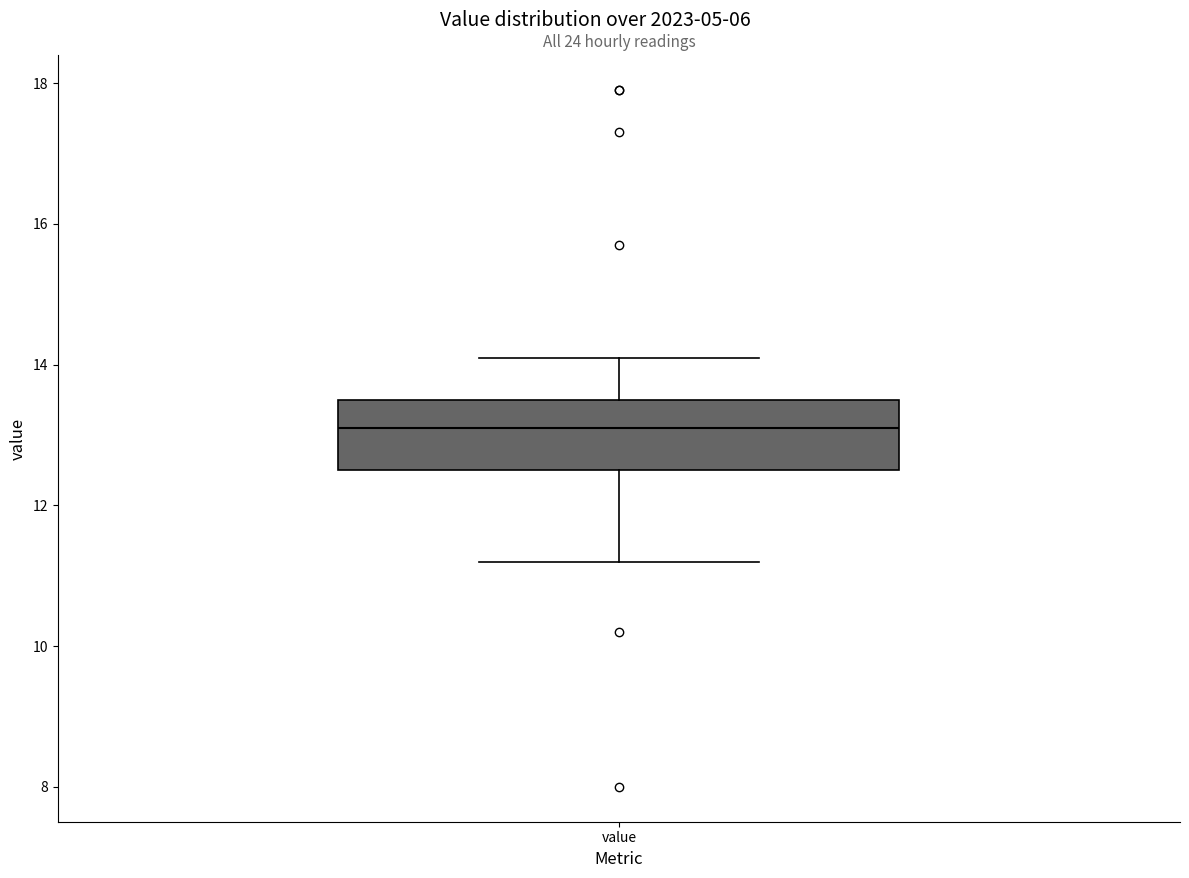

Transcribe this box plot: give where the median line is, the range the box spans, and where the two whiskers end, as read against the y-axis. The values are not printed on the chart, so give them approximately, as read against the axis.

median 13.2, box 12.6 to 13.6, whiskers 11.2 to 14.2